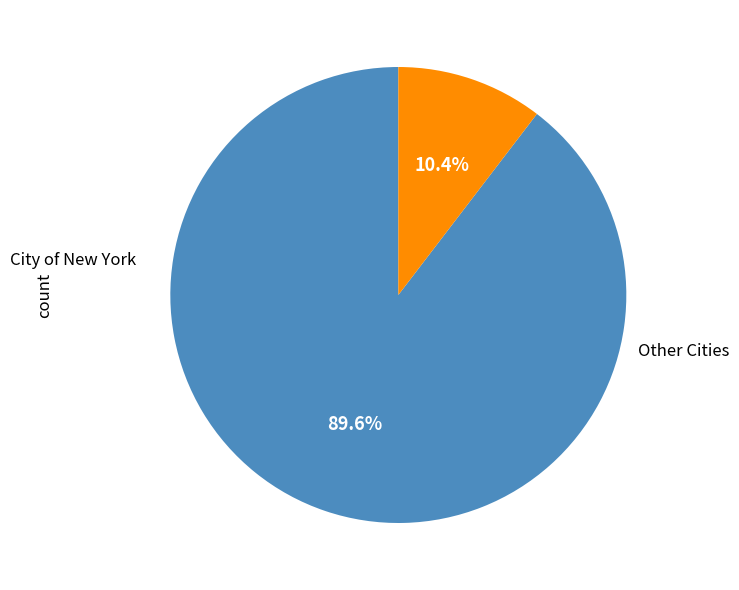

Is there a majority slice in this chart?

Yes